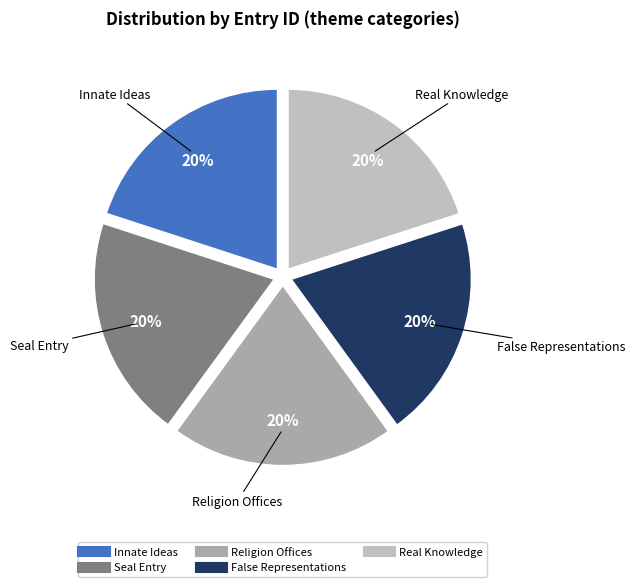

Is the sum of Real Knowledge and Seal Entry greater than half?

No